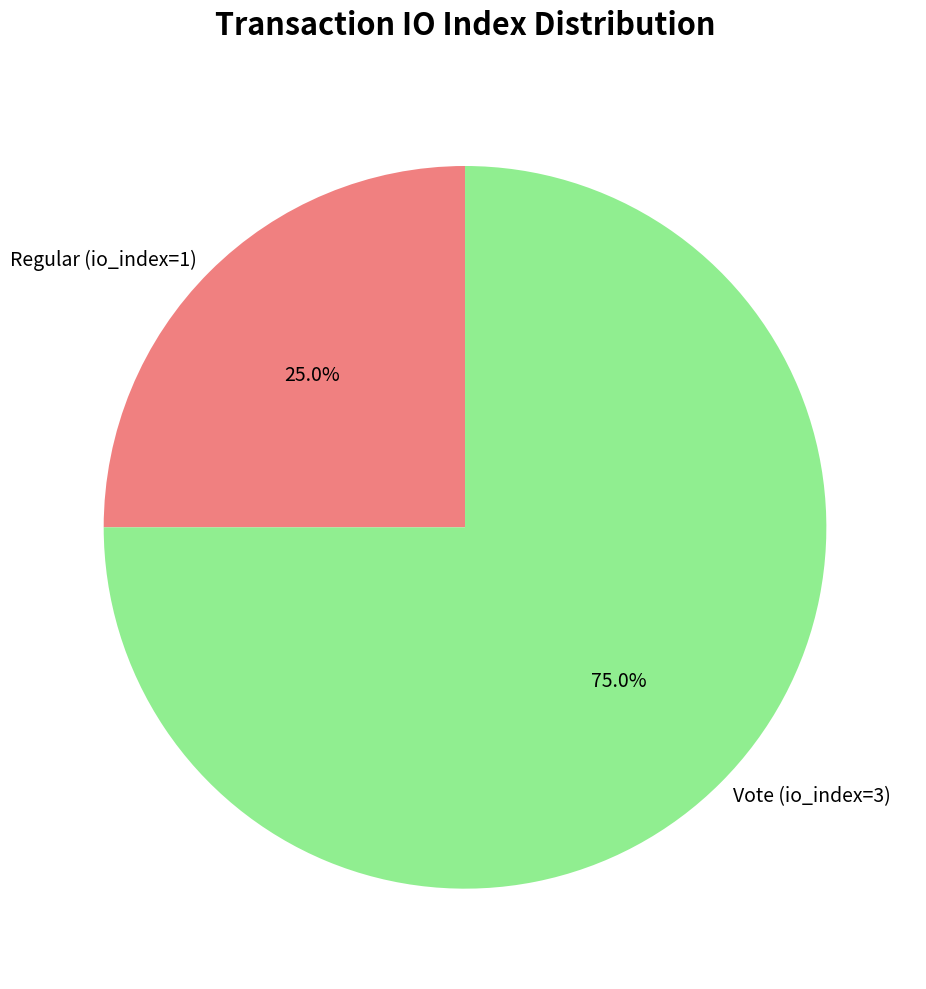

Rank the categories by value from lowest to highest.

Regular (io_index=1), Vote (io_index=3)